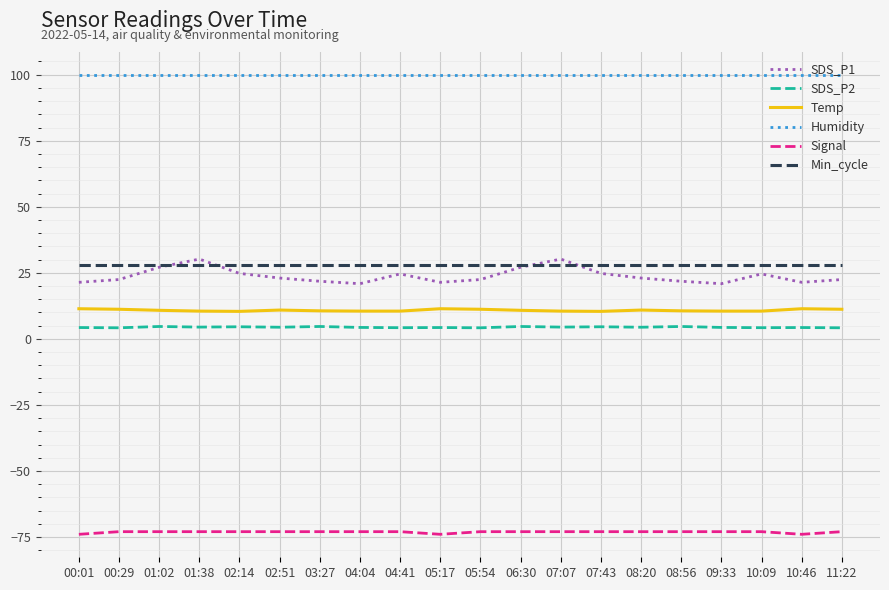

Between 01:38 and 04:41, which series saw the biggest shift?

SDS_P1